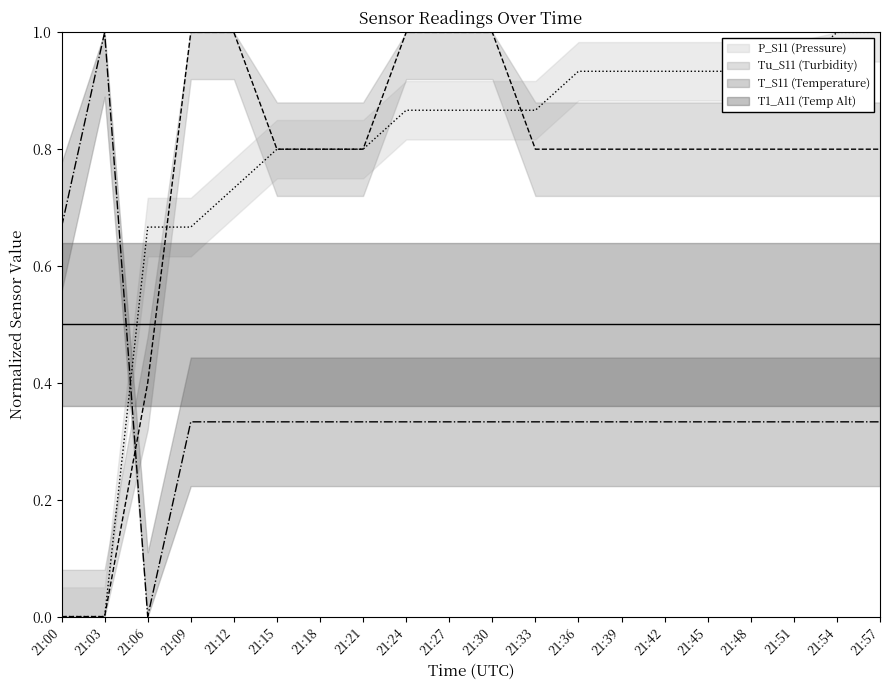

What is the value of the T1_A11 (Temp Alt) (center) point at the 1st from the left?

0.5